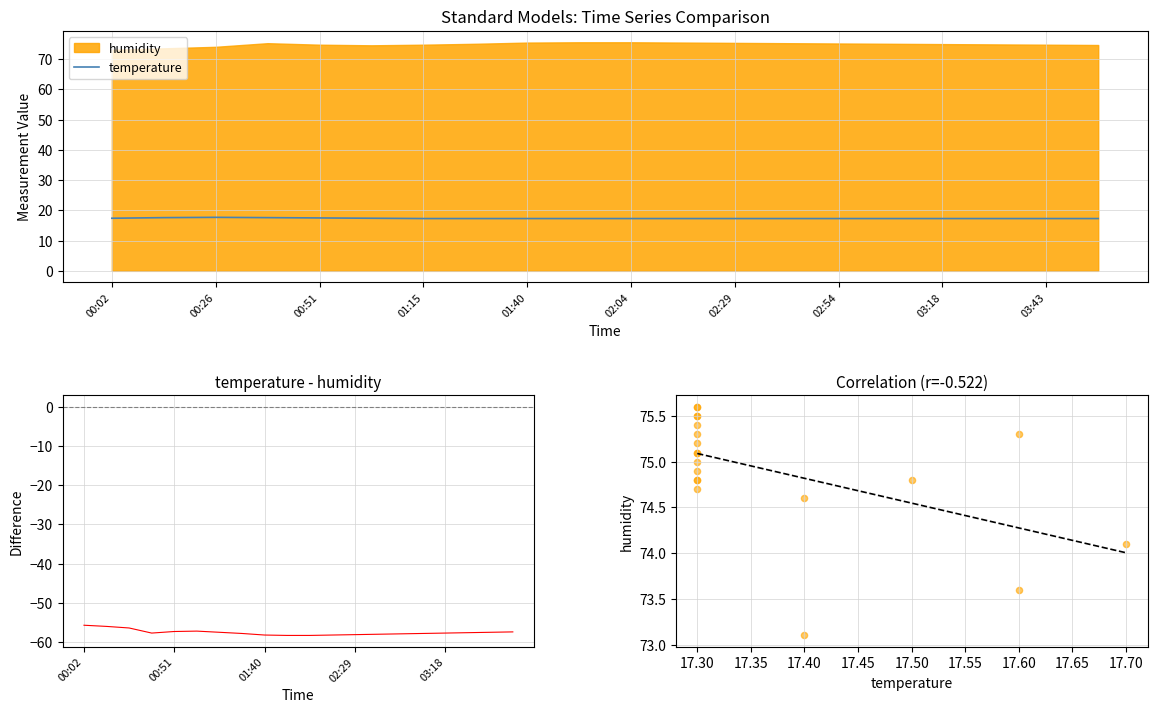

Which series contains the highest Y value?

humidity